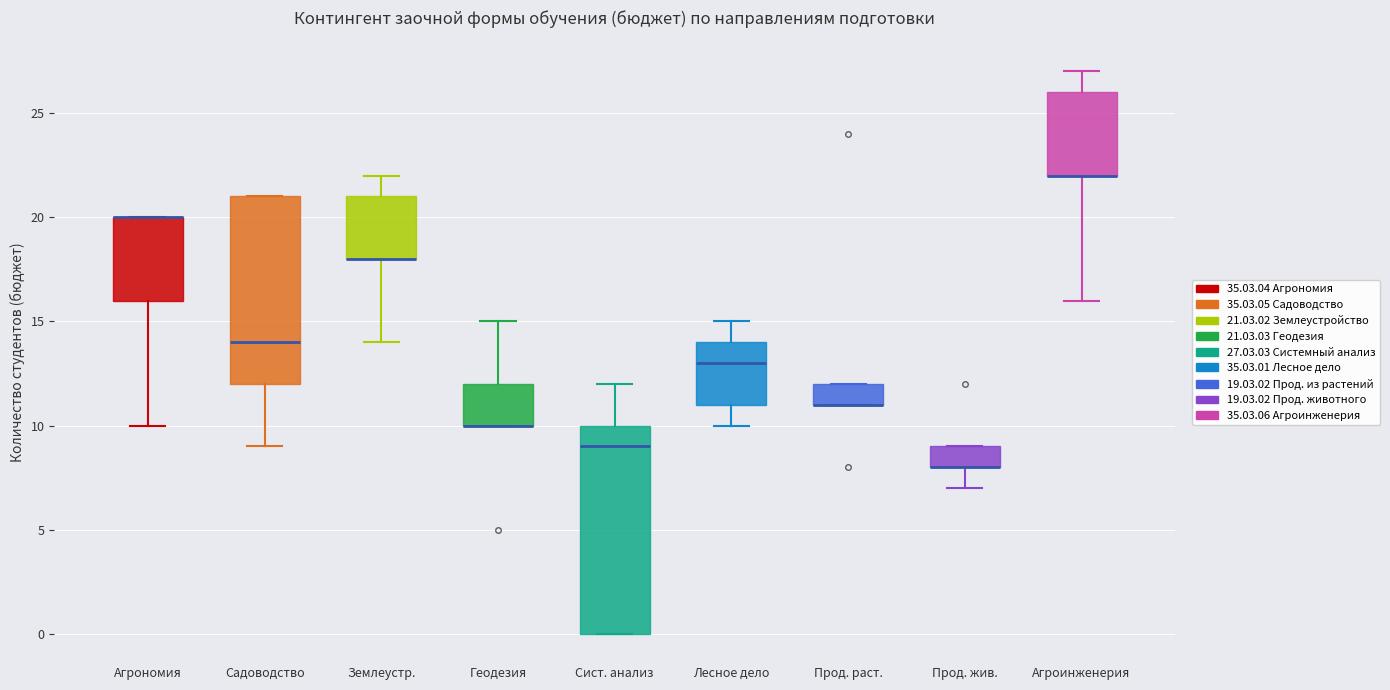

Comparing the boxes themselves (not the whiskers), which one is the tallest?

Сист. анализ